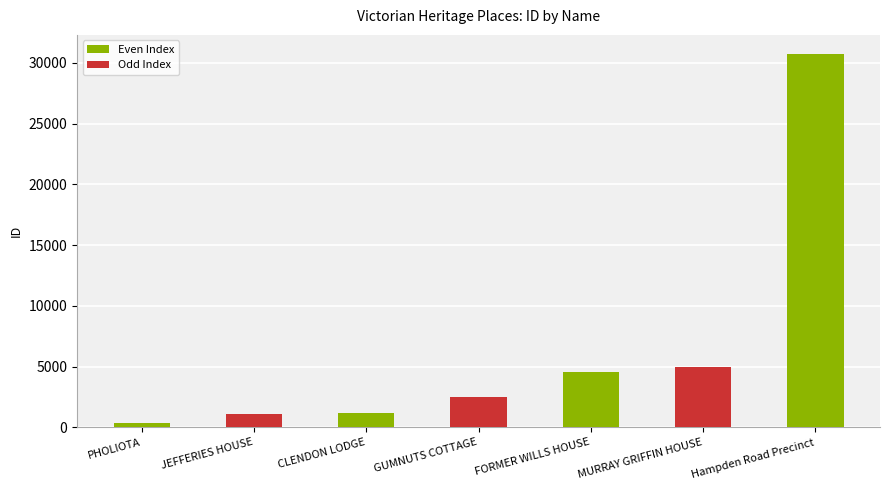

Which has a higher value, JEFFERIES HOUSE or GUMNUTS COTTAGE?

GUMNUTS COTTAGE